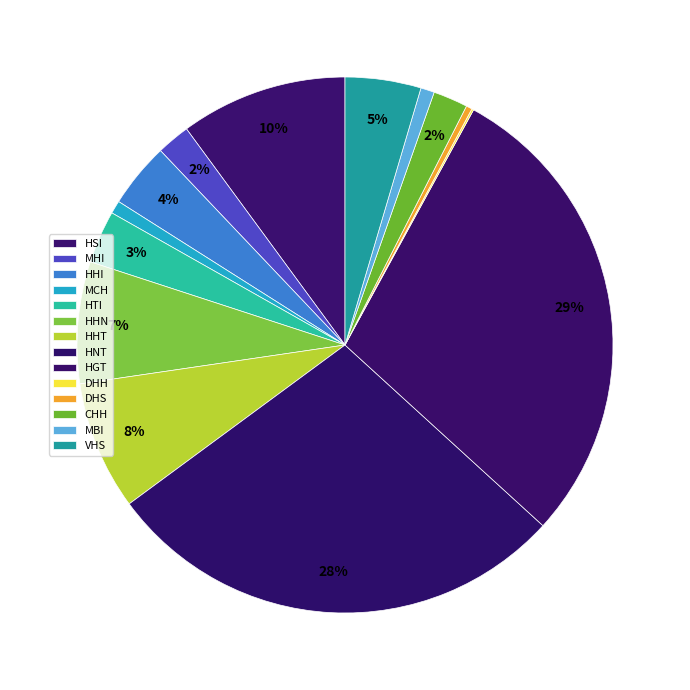

What is the smallest slice in the pie chart?

DHH